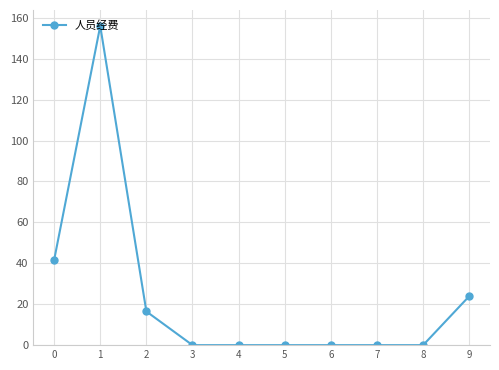

How many data points does each series have?

10